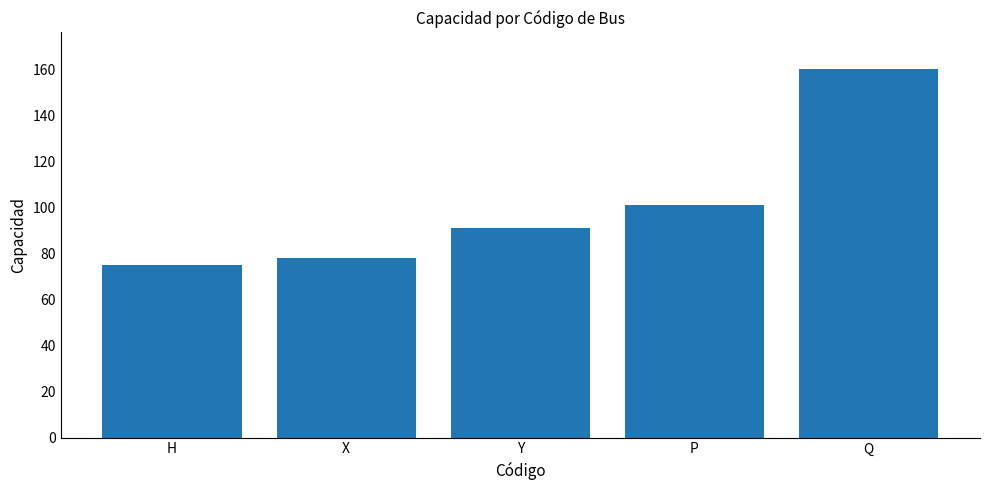

List the labels in order of value, largest first.

Q, P, Y, X, H